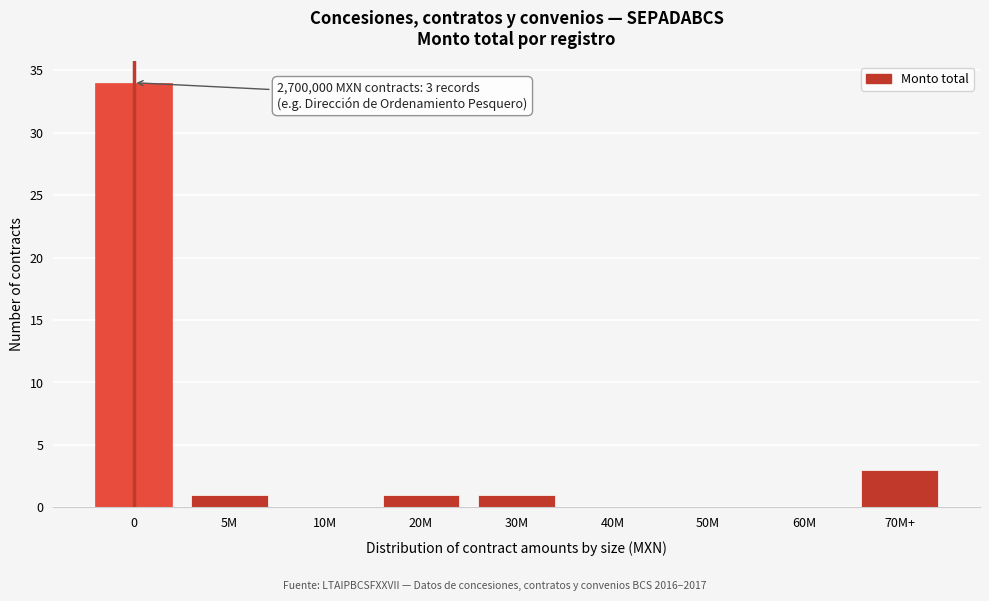

Reading left to right, list all the values displayed in this chart.

0=34	5M=1	10M=0	20M=1	30M=1	40M=0	50M=0	60M=0	70M+=3